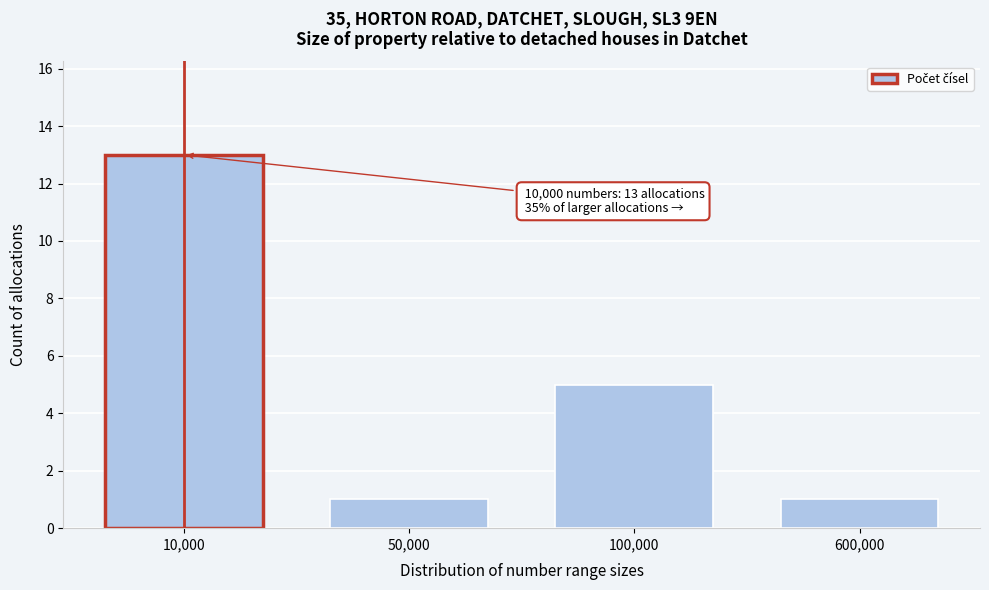

Reading left to right, transcribe all the data shown in this chart.

13	1	5	1